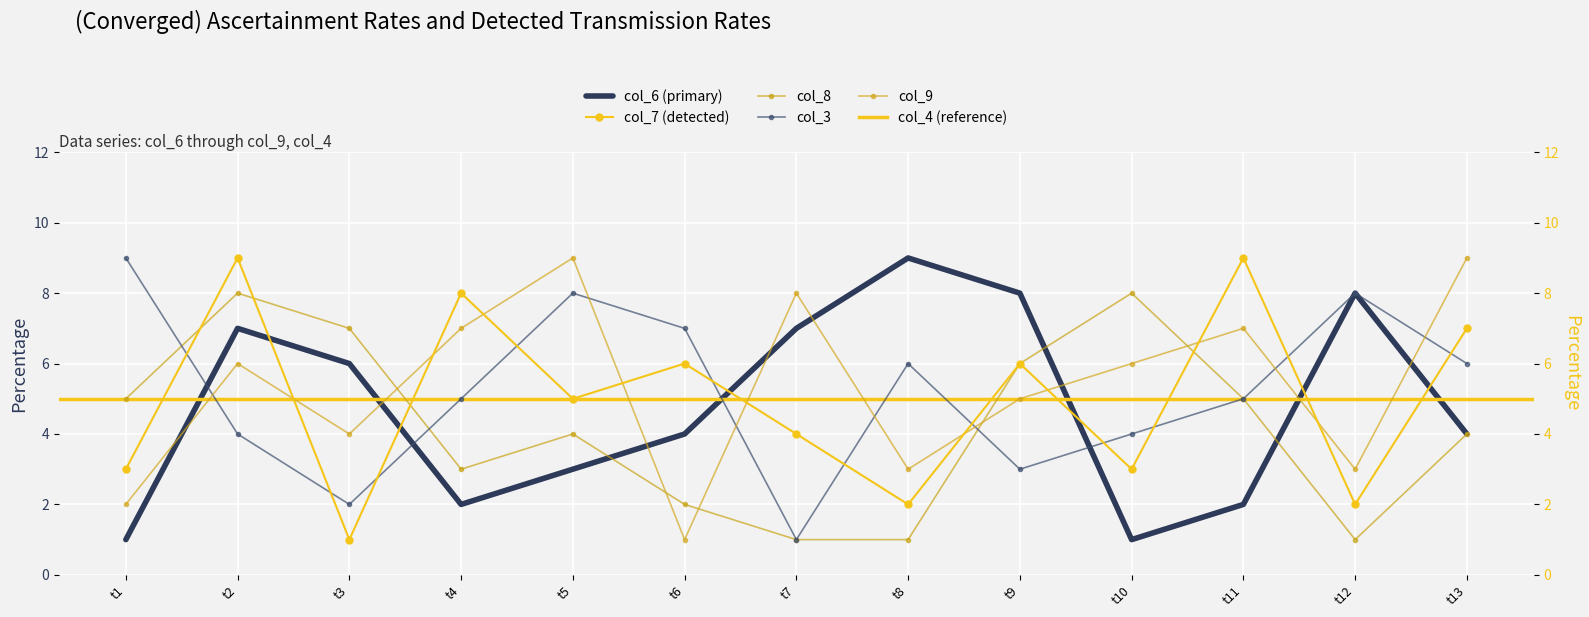

The value of col_6 (primary) at t13 is 6. True or false?

False